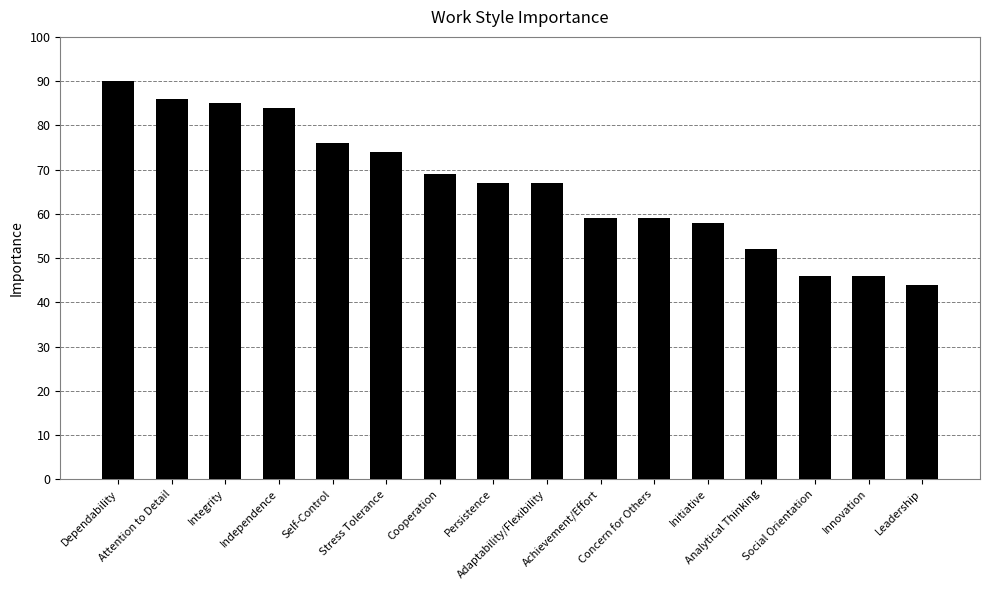

What is the difference between the second highest and minimum values?

42